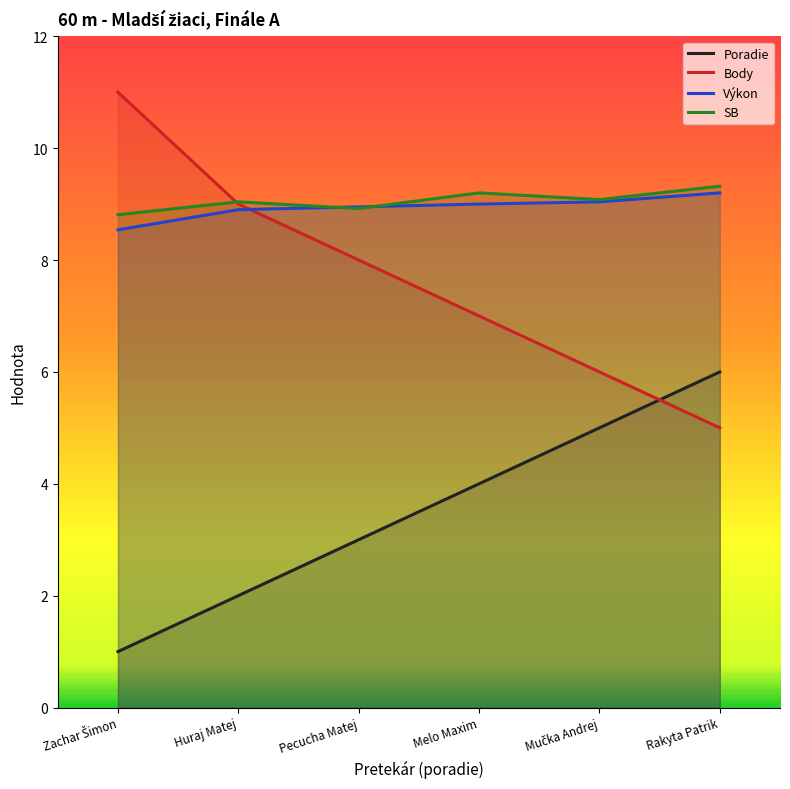

Reading right to left, what are all the values shown in this chart?

Poradie: Rakyta Patrik=6.0	Mučka Andrej=5.0	Melo Maxim=4.0	Pecucha Matej=3.0	Huraj Matej=2.0	Zachar Šimon=1.0
Body: Rakyta Patrik=5.0	Mučka Andrej=6.0	Melo Maxim=7.0	Pecucha Matej=8.0	Huraj Matej=9.0	Zachar Šimon=11.0
Výkon: Rakyta Patrik=9.2	Mučka Andrej=9.0	Melo Maxim=9.0	Pecucha Matej=8.9	Huraj Matej=8.9	Zachar Šimon=8.5
SB: Rakyta Patrik=9.3	Mučka Andrej=9.1	Melo Maxim=9.2	Pecucha Matej=8.9	Huraj Matej=9.0	Zachar Šimon=8.8